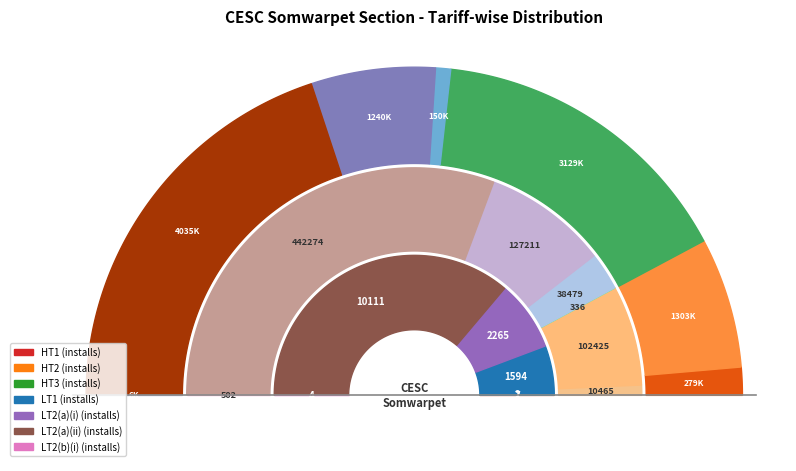

Combined, what portion of the pie is HT3 and LT2(a)(ii)?

72.3%